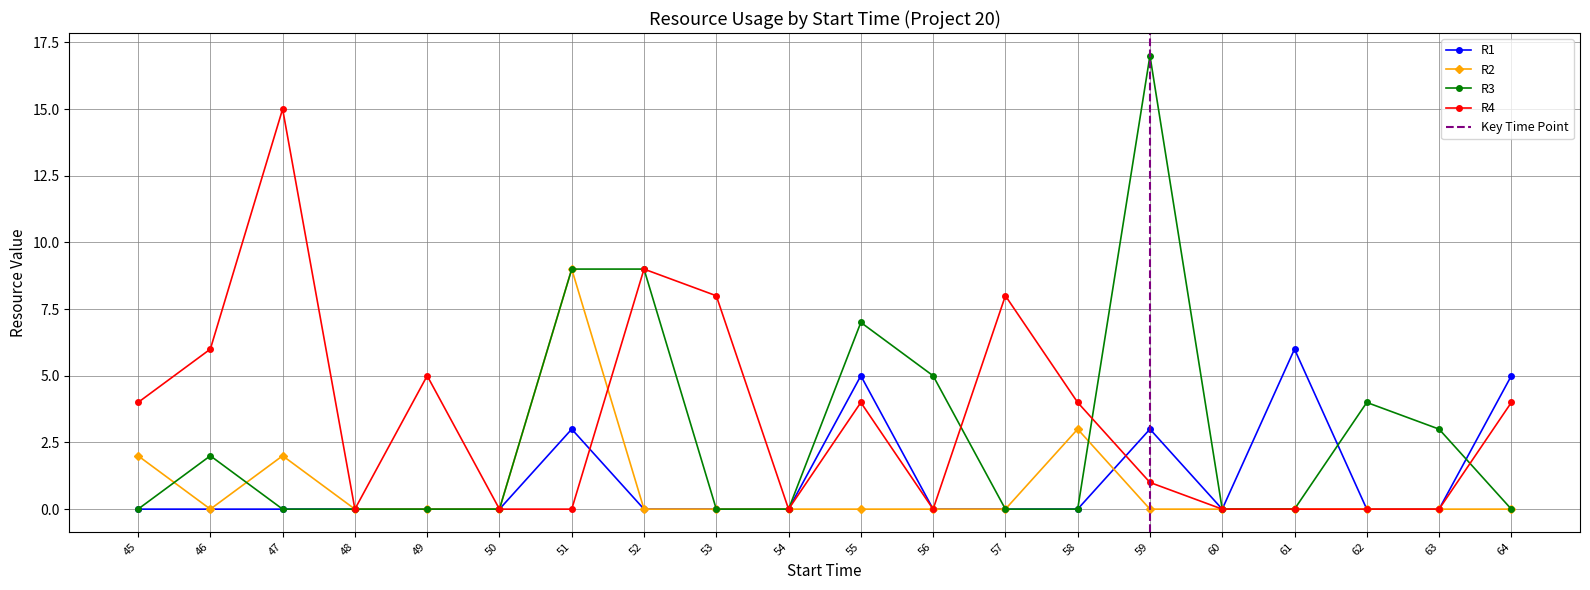

Where is R3 nearest to the value 8?

51